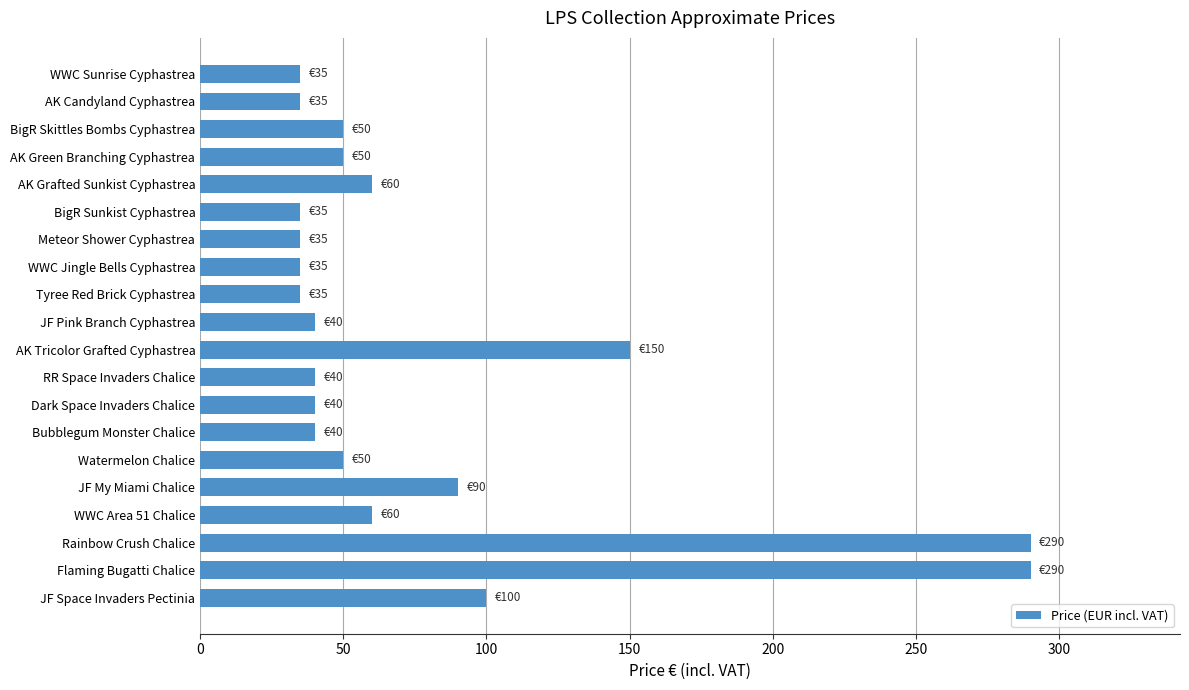

What is the minimum value shown in the chart?

35